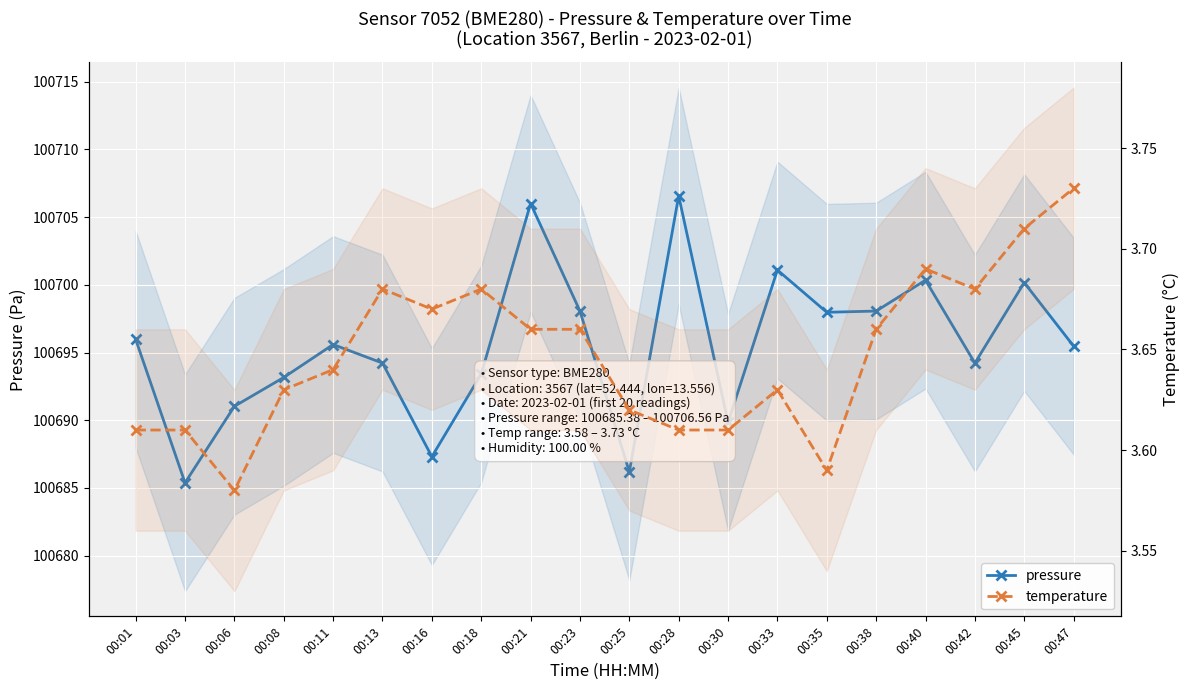

Where is the first local maximum for temperature?

00:13